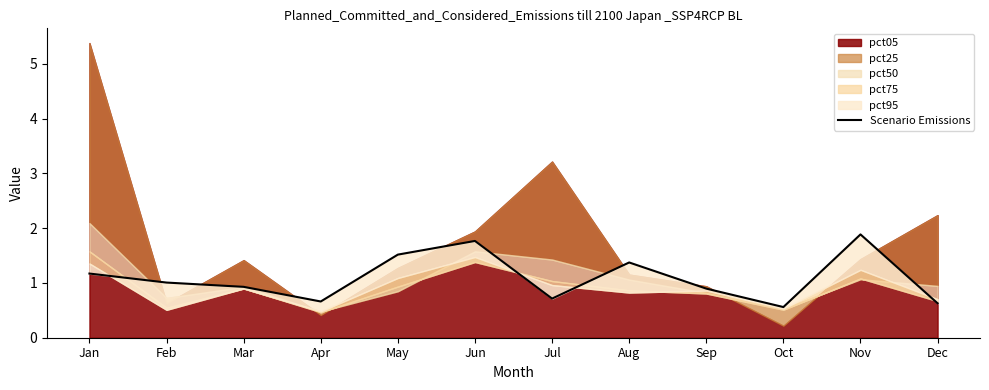

Read the value at Jan.

1.2